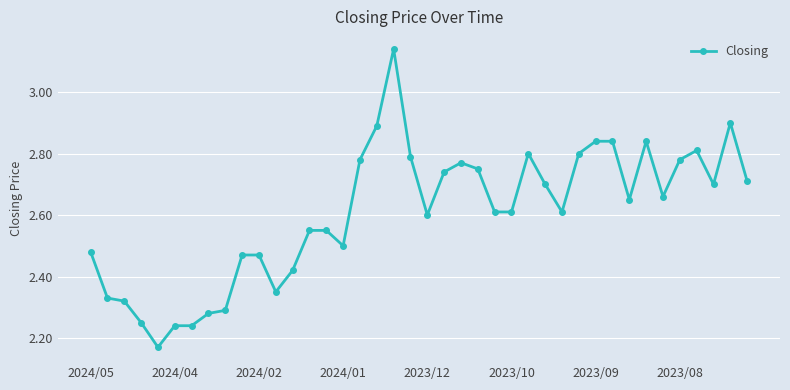

What is the difference between the maximum and second lowest values?

0.9